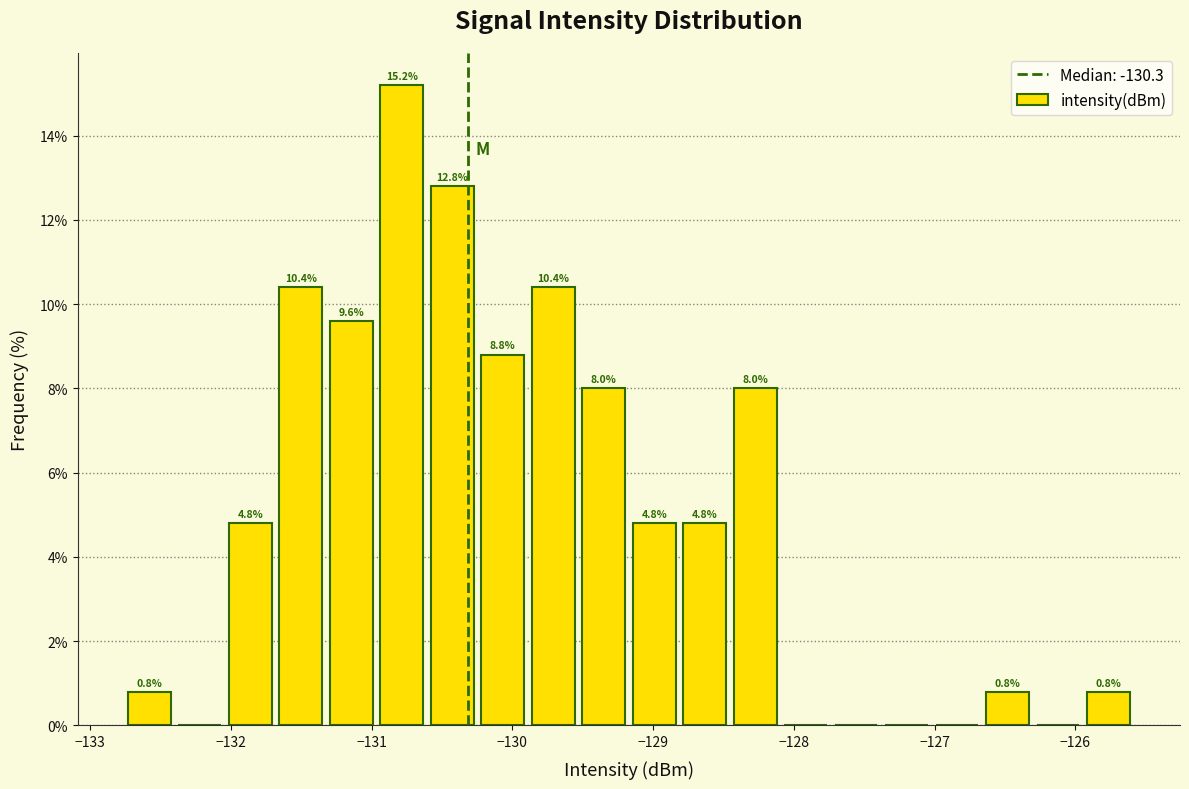

Around what value on the x-axis is the tallest bar? Give the approximate position of its centre, as read against the axis.

-130.8